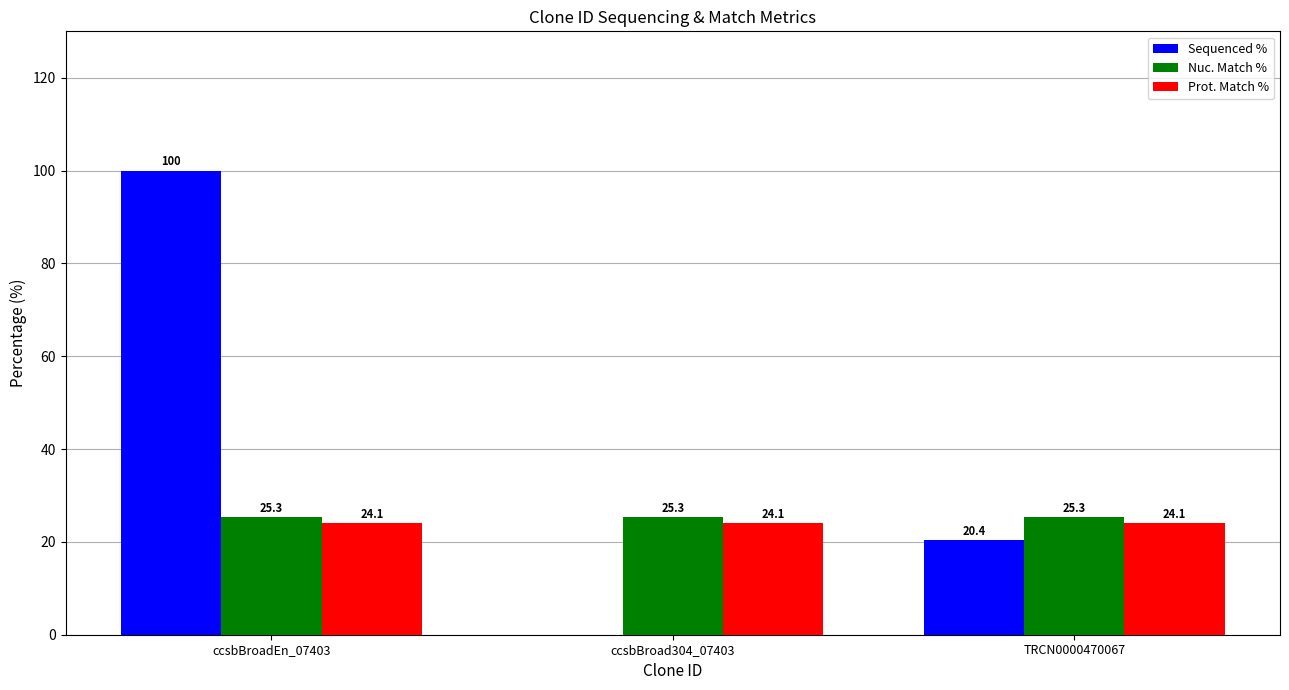

What is the highest value of the Prot. Match % series?

24.1